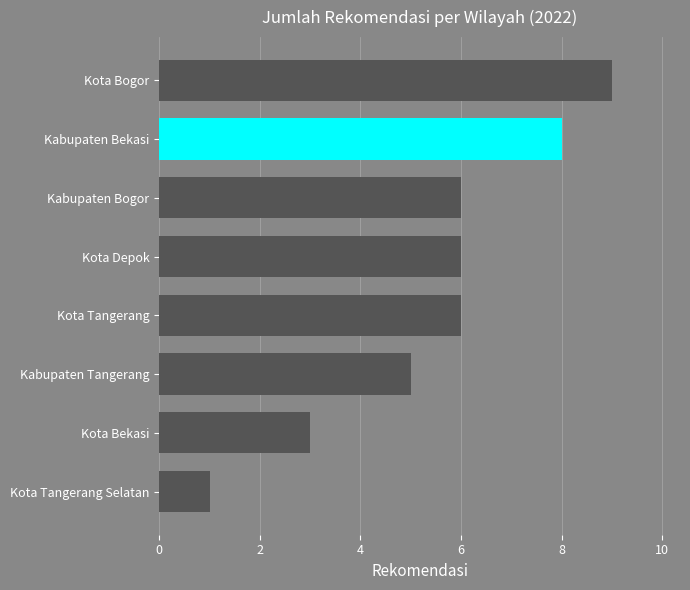

What is the greatest value displayed?

9